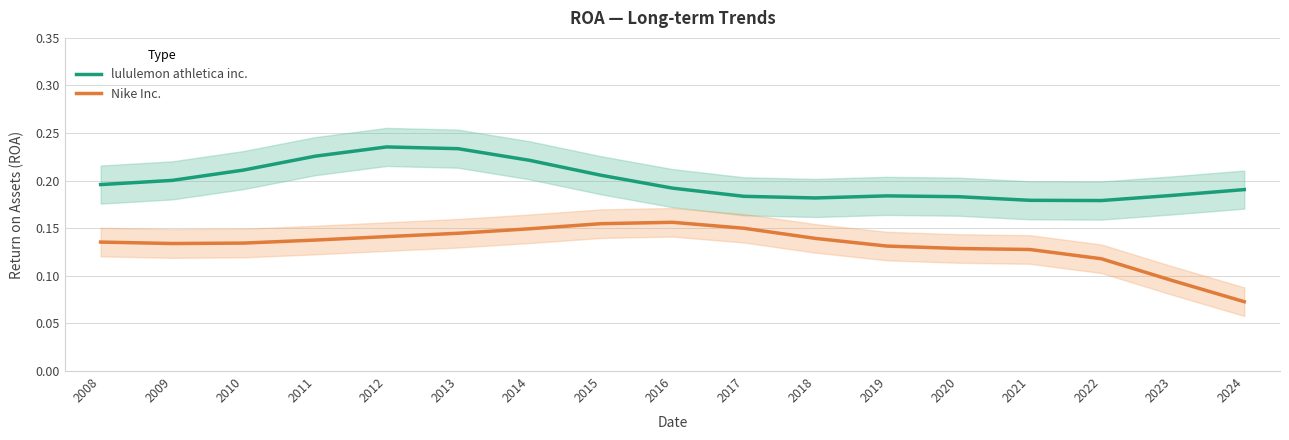

Rank the series by their average value, from highest to lowest.

lululemon athletica inc., Nike Inc.